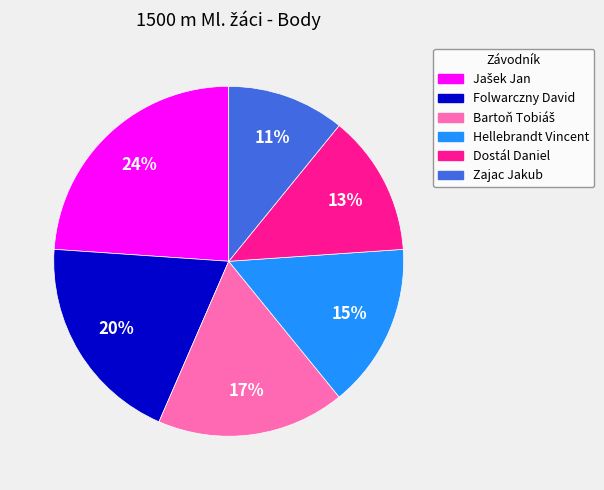

Is there a majority slice in this chart?

No